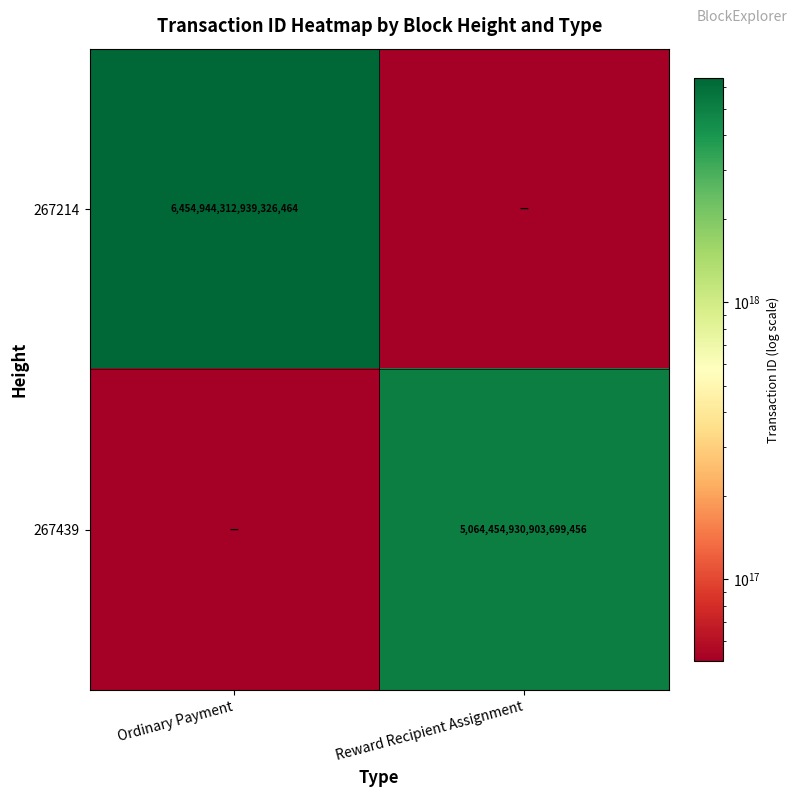

Count the number of data series in this chart.

2